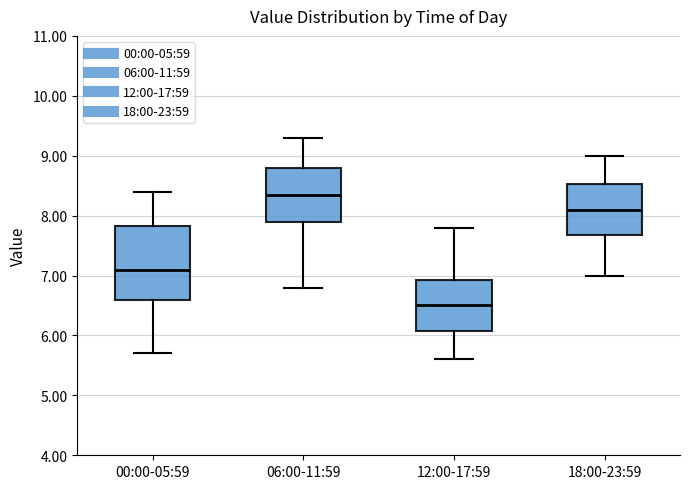

Comparing the boxes themselves (not the whiskers), which one is the tallest?

00:00-05:59